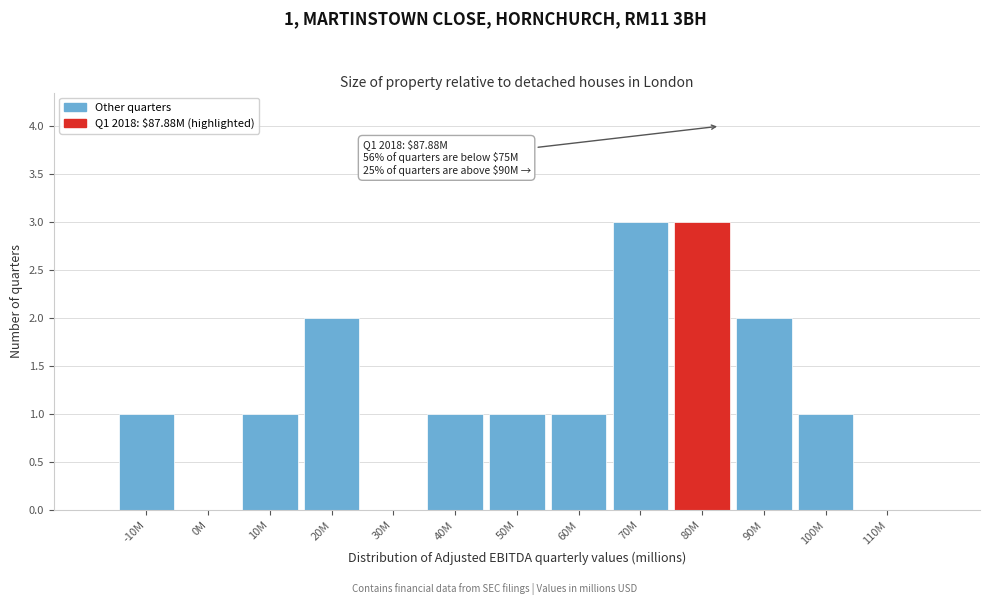

Reading left to right, what are all the values shown in this chart?

-10M=1	0M=0	10M=1	20M=2	30M=0	40M=1	50M=1	60M=1	70M=3	80M=3	90M=2	100M=1	110M=0